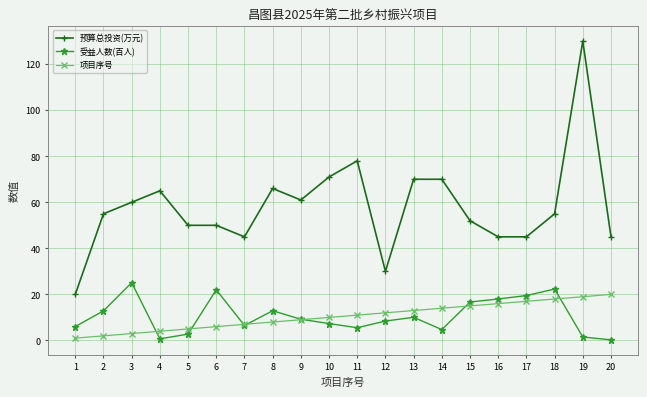

Is the value of 受益人数(百人) at 2 greater than the value of 预算总投资(万元) at 4?

No